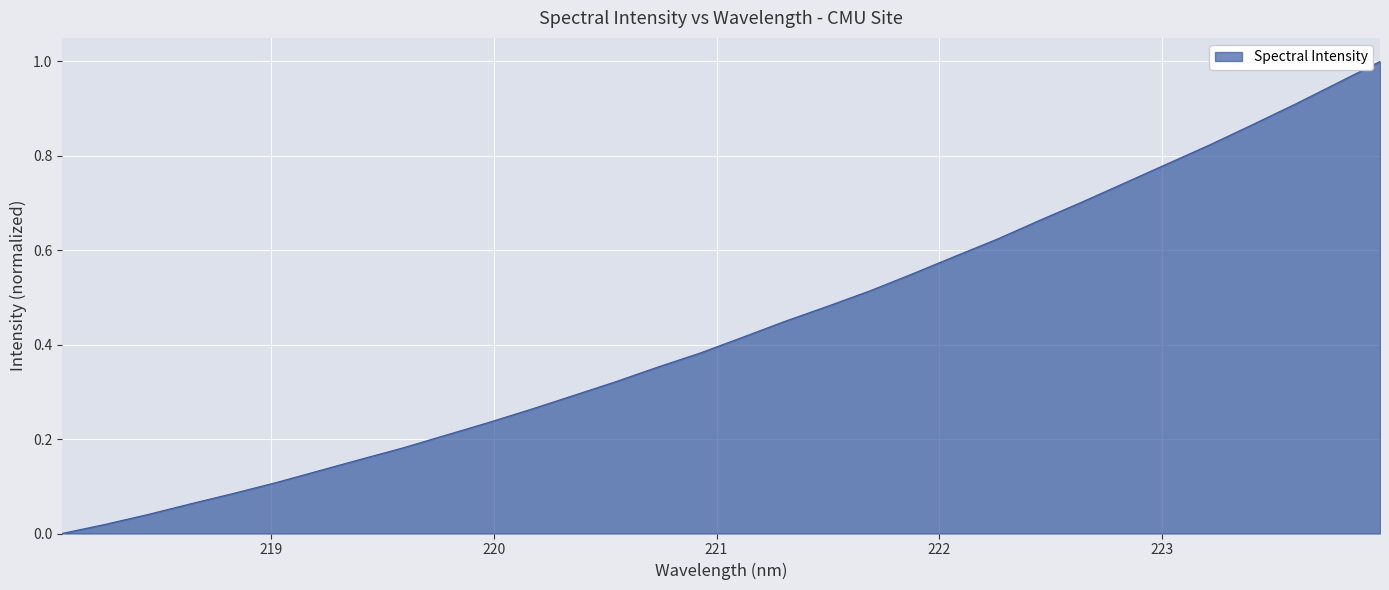

How many lines are shown in the chart?

1